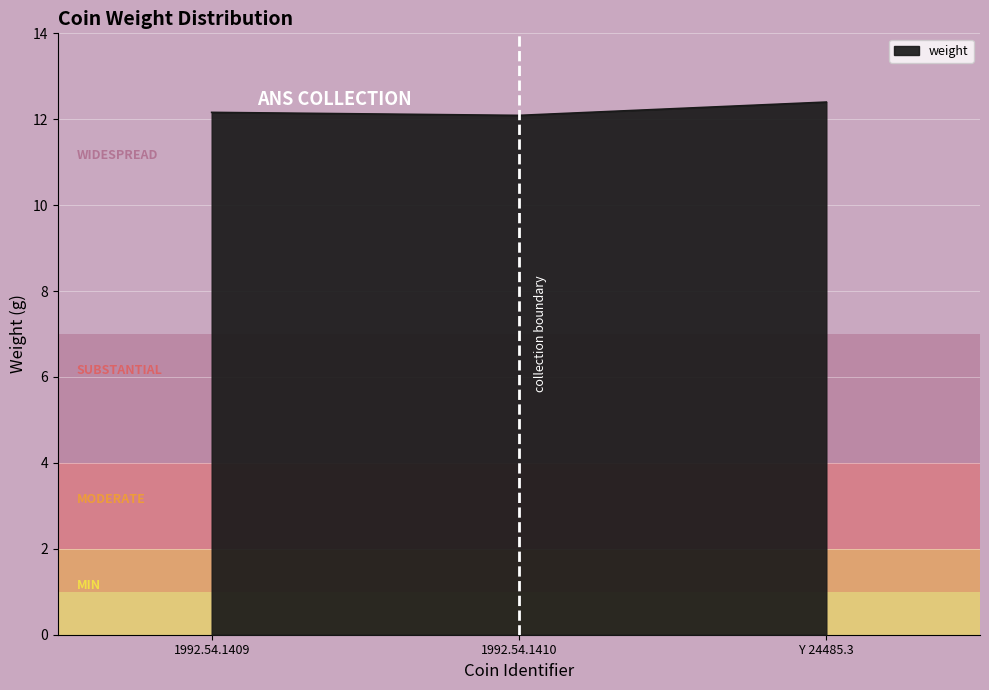

What is the approximate value at 1992.54.1409?

12.2